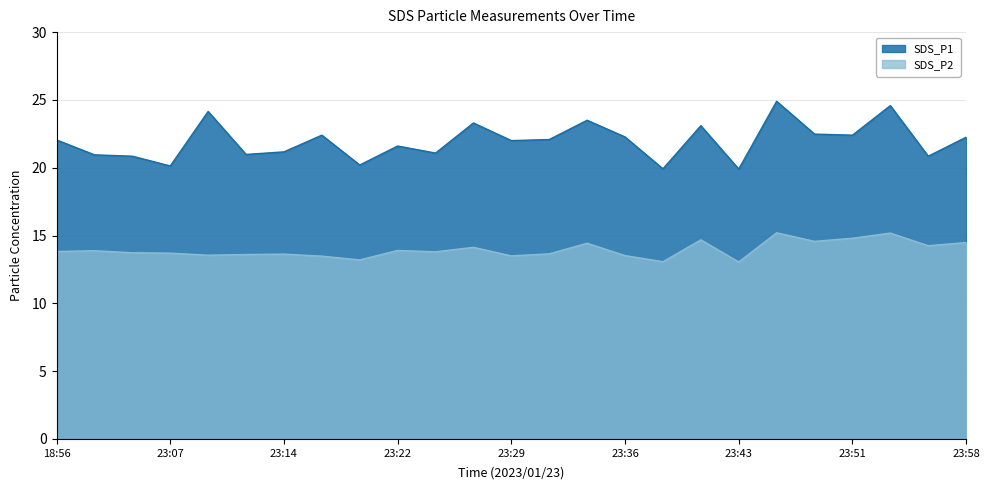

What is the maximum value for SDS_P2?

15.2